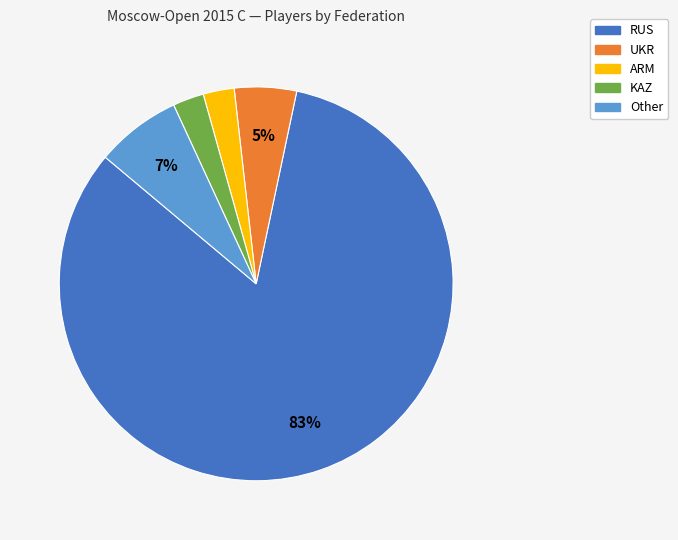

To the nearest percent, what is the average slice percentage?

20%